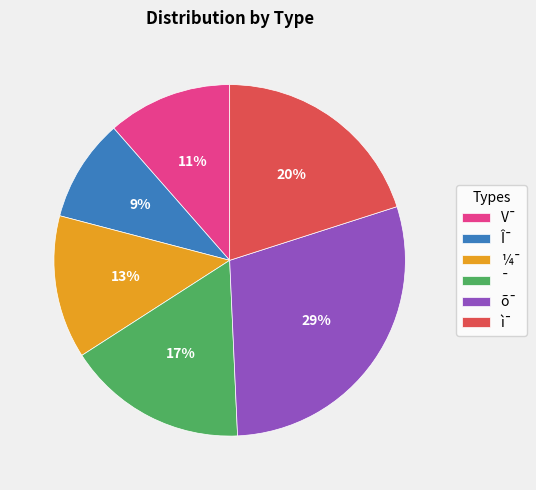

What is the smallest slice in the pie chart?

Î¯